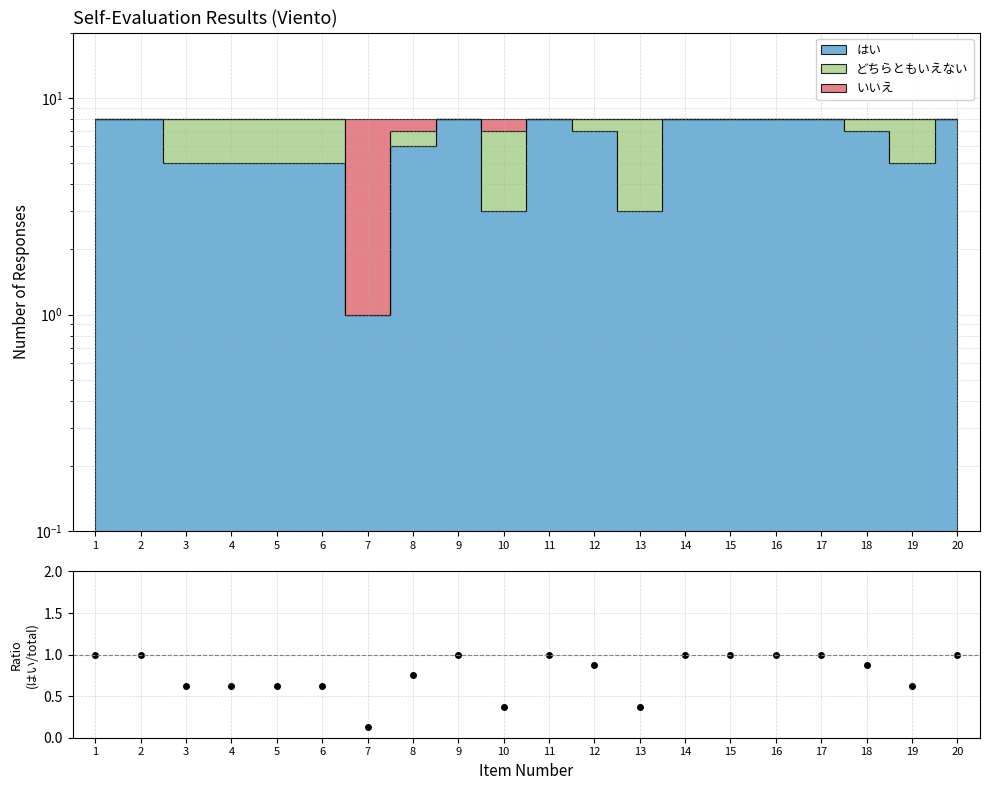

What is the value of the 20th point from the left?

1.0